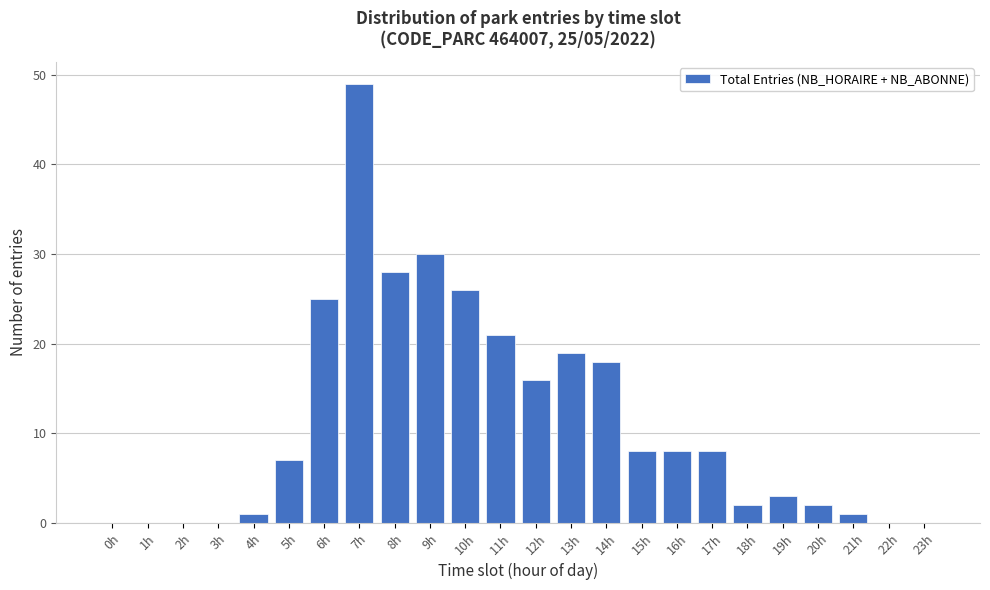

Reading right to left, extract all data points from this chart.

23h=0	22h=0	21h=1	20h=2	19h=3	18h=2	17h=8	16h=8	15h=8	14h=18	13h=19	12h=16	11h=21	10h=26	9h=30	8h=28	7h=49	6h=25	5h=7	4h=1	3h=0	2h=0	1h=0	0h=0